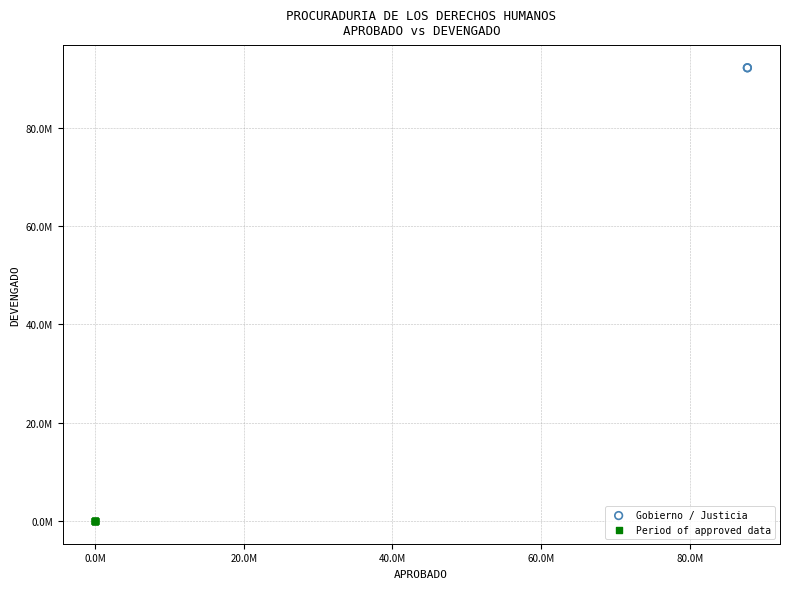

Which series reaches the maximum Y coordinate?

Gobierno / Justicia